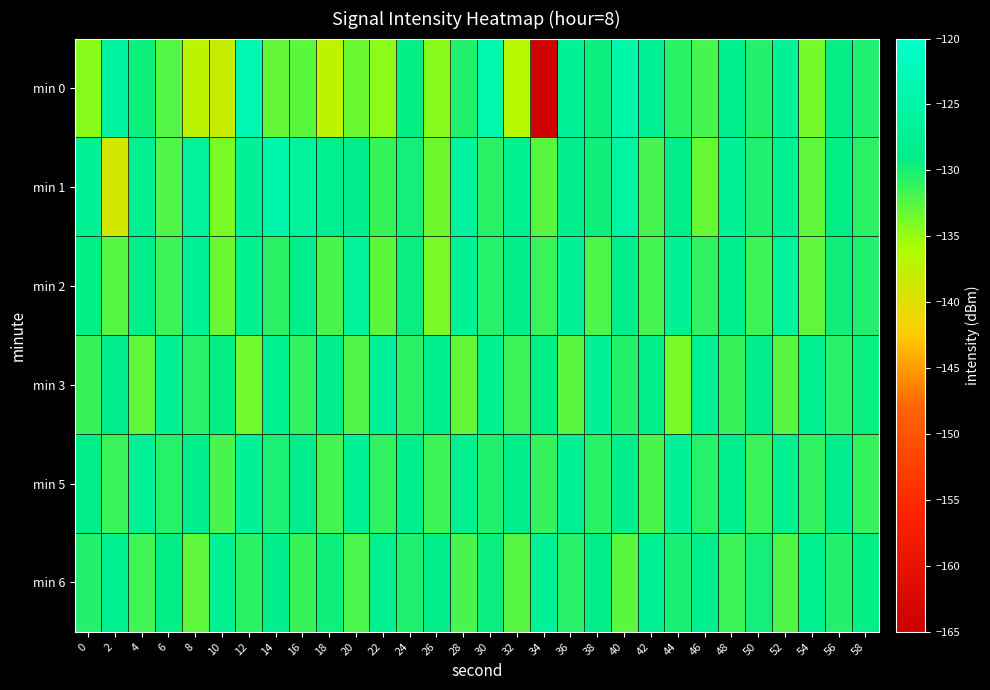

What is the spread (max minus min) of values at 20?

6.7